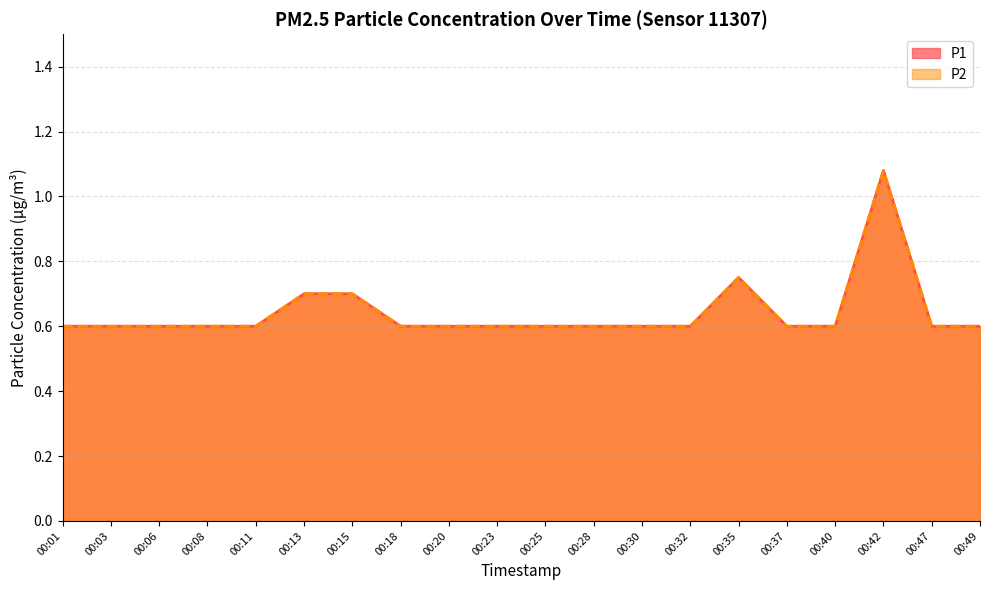

Reading right to left, extract all data points from this chart.

P1: 00:49=0.6	00:47=0.6	00:42=1.1	00:40=0.6	00:37=0.6	00:35=0.8	00:32=0.6	00:30=0.6	00:28=0.6	00:25=0.6	00:23=0.6	00:20=0.6	00:18=0.6	00:15=0.7	00:13=0.7	00:11=0.6	00:08=0.6	00:06=0.6	00:03=0.6	00:01=0.6
P2: 00:49=0.6	00:47=0.6	00:42=1.1	00:40=0.6	00:37=0.6	00:35=0.8	00:32=0.6	00:30=0.6	00:28=0.6	00:25=0.6	00:23=0.6	00:20=0.6	00:18=0.6	00:15=0.7	00:13=0.7	00:11=0.6	00:08=0.6	00:06=0.6	00:03=0.6	00:01=0.6